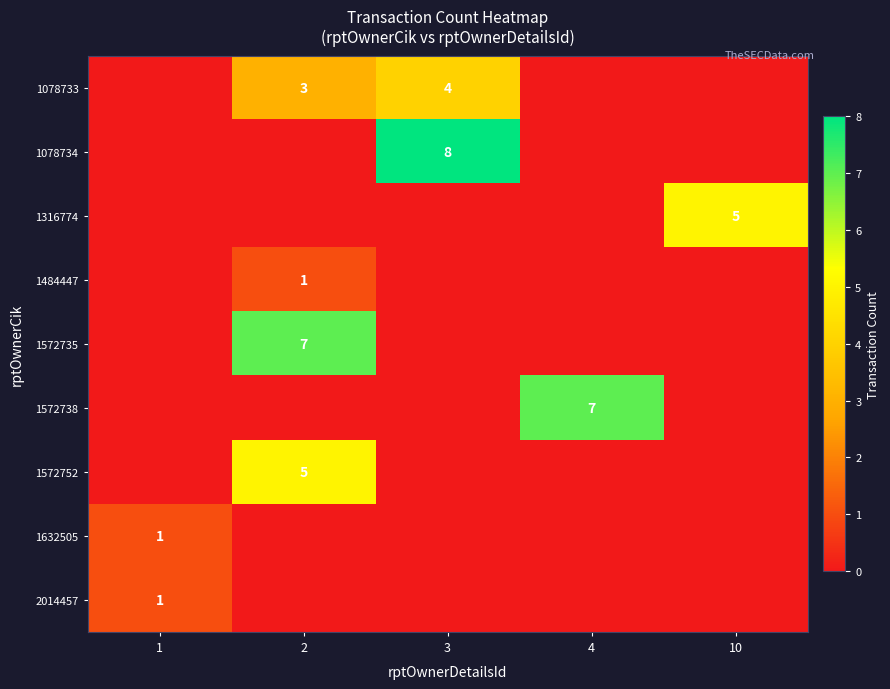

True or false: 1572735 has a value of 4 at 2.

False